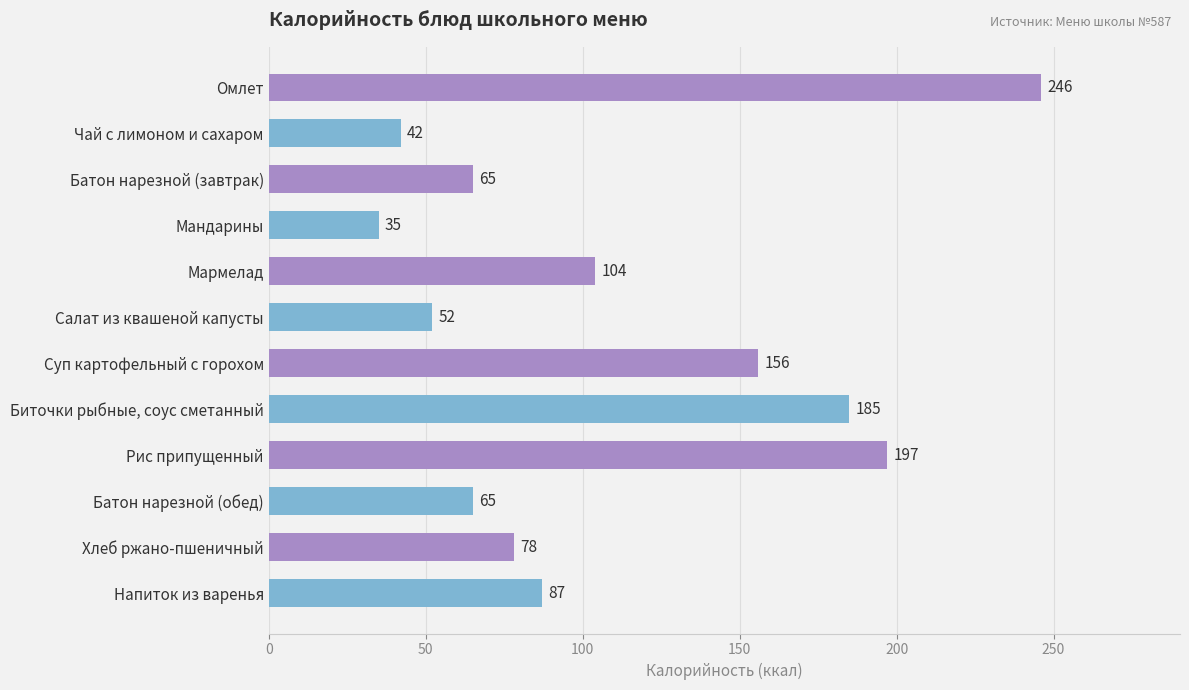

True or false: the data shows 65 at Батон нарезной (обед).

True